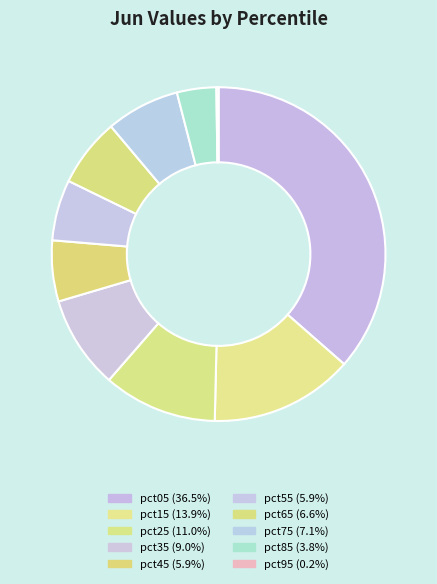

What is the smallest slice in the pie chart?

pct95